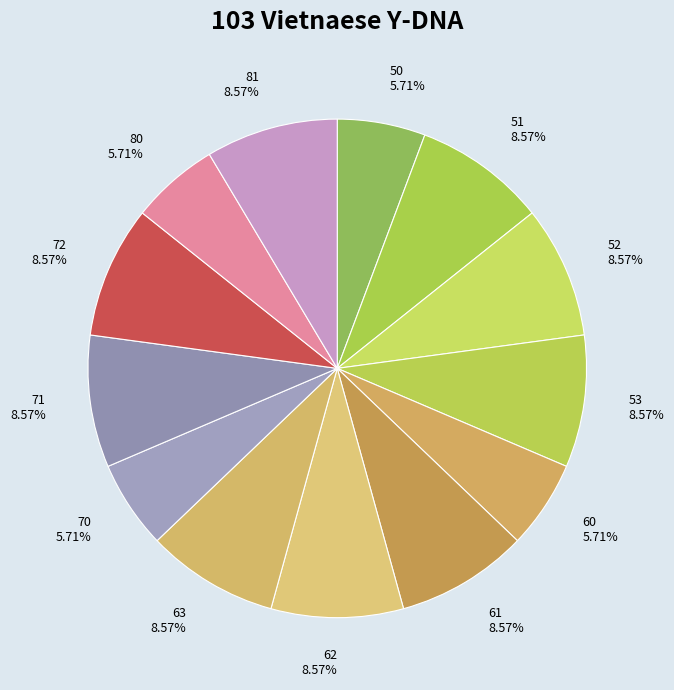

How many segments does this pie chart have?

13